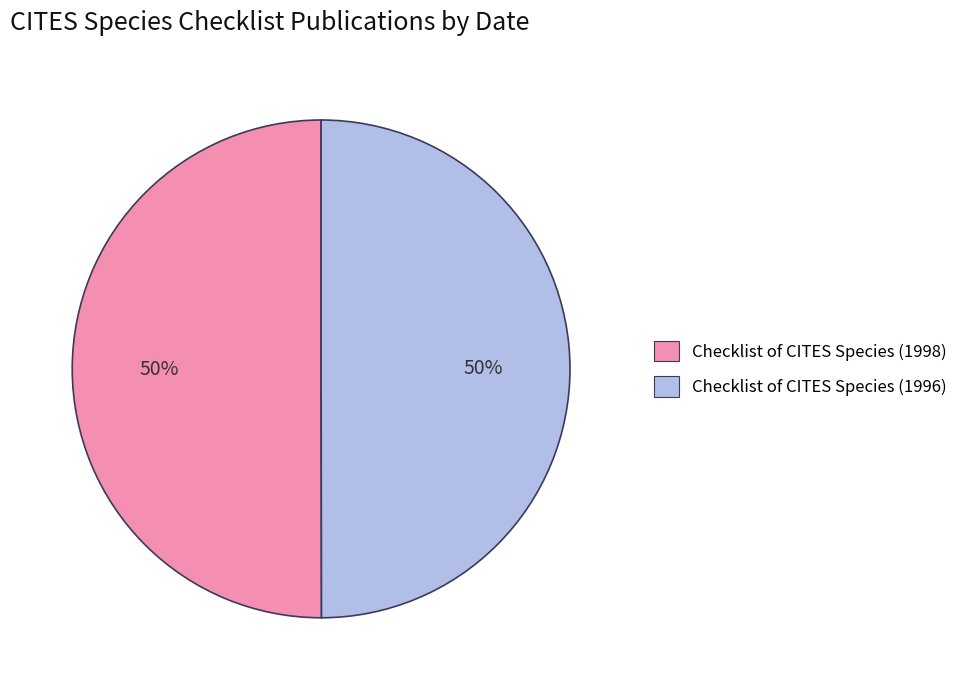

To the nearest percent, what is the combined percentage of Checklist of CITES Species (1998) and Checklist of CITES Species (1996)?

100%